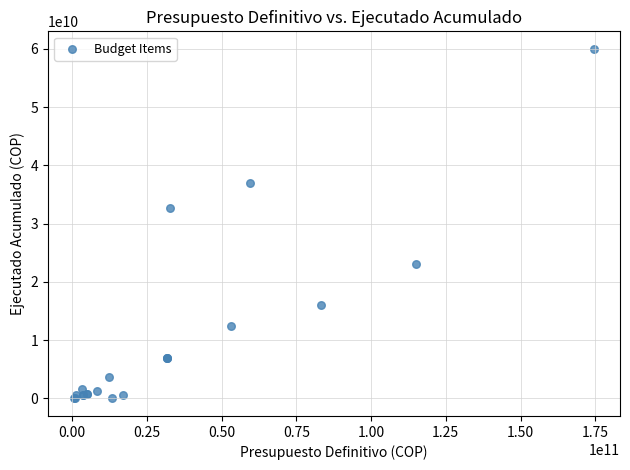

What Y value in the scatter plot is closest to 30008156144?

32704533116.6